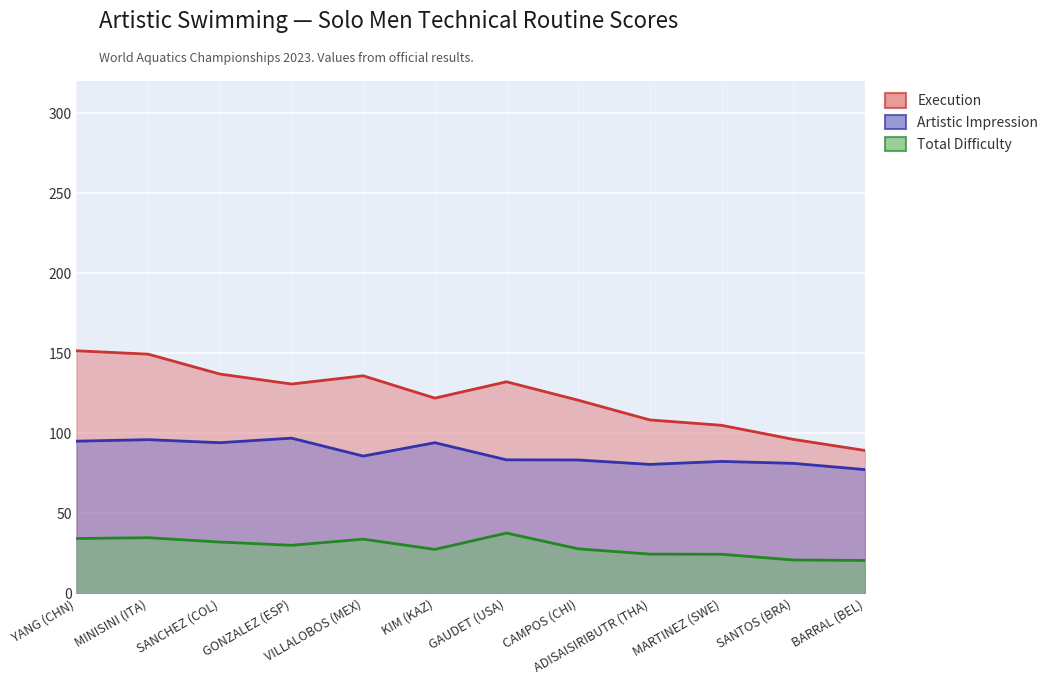

What is the sum of all Artistic Impression values?

1049.5